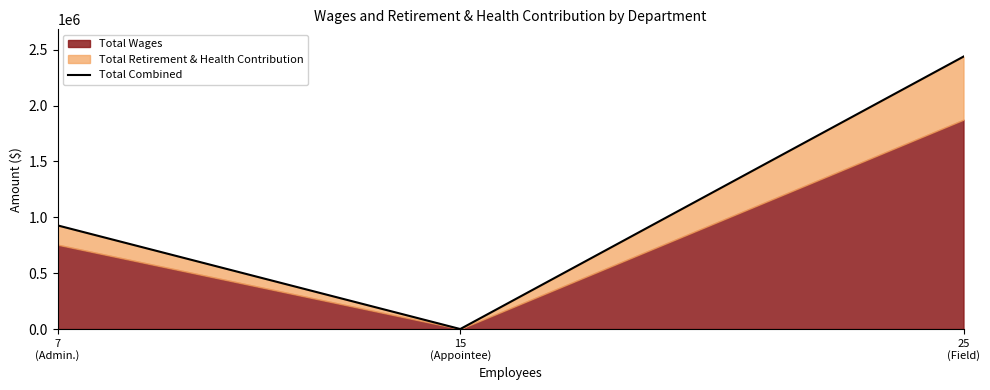

Which label corresponds to the largest value in the chart?

25
(Field)